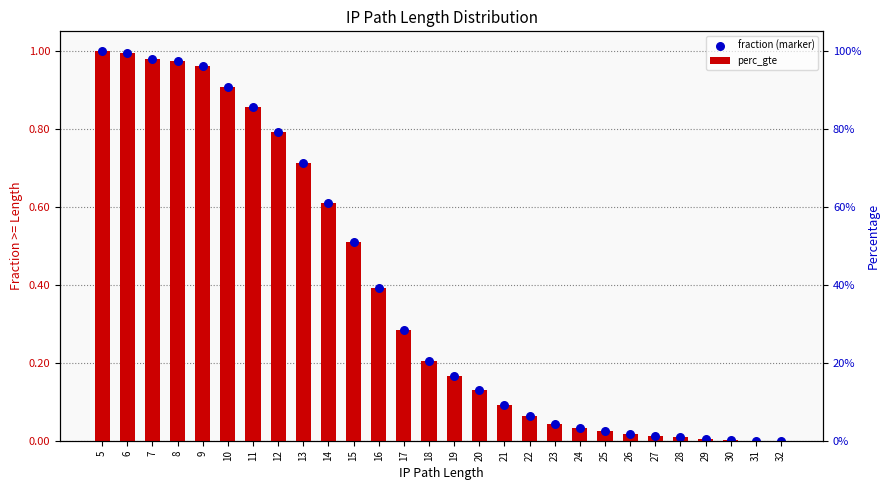

Which series reaches the maximum Y coordinate?

perc_gte